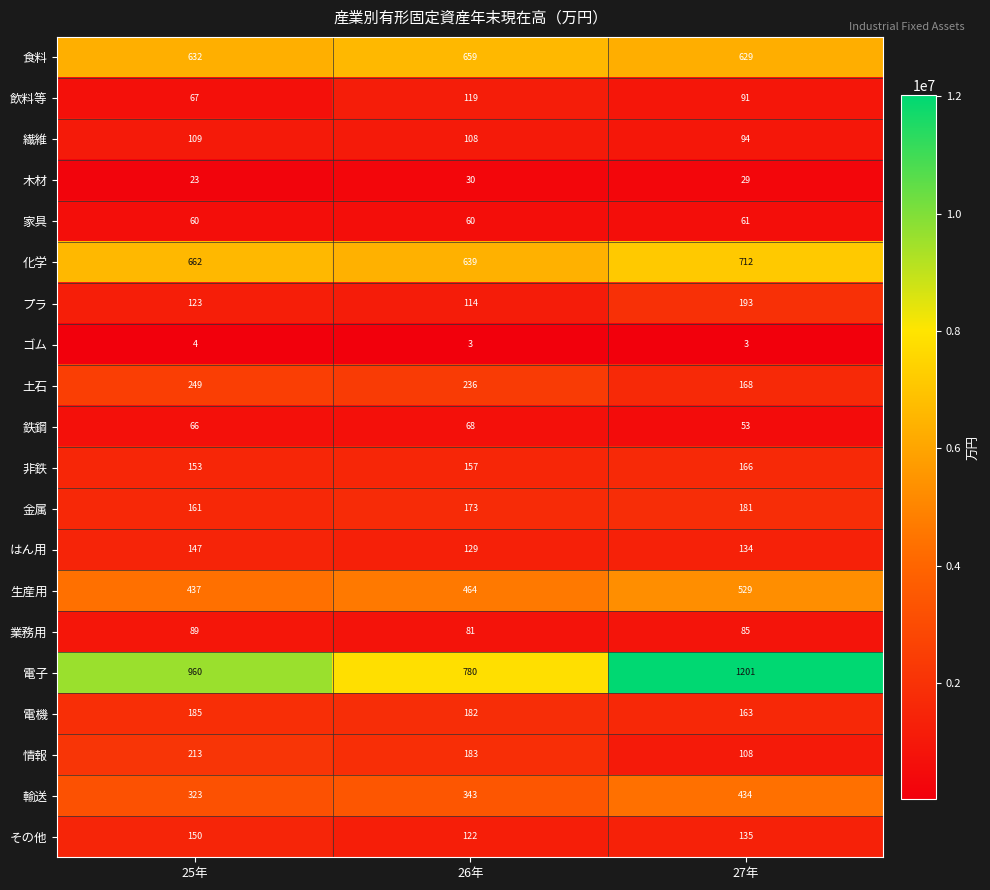

What is the difference between the maximum and second lowest values in the 電子 series?

241